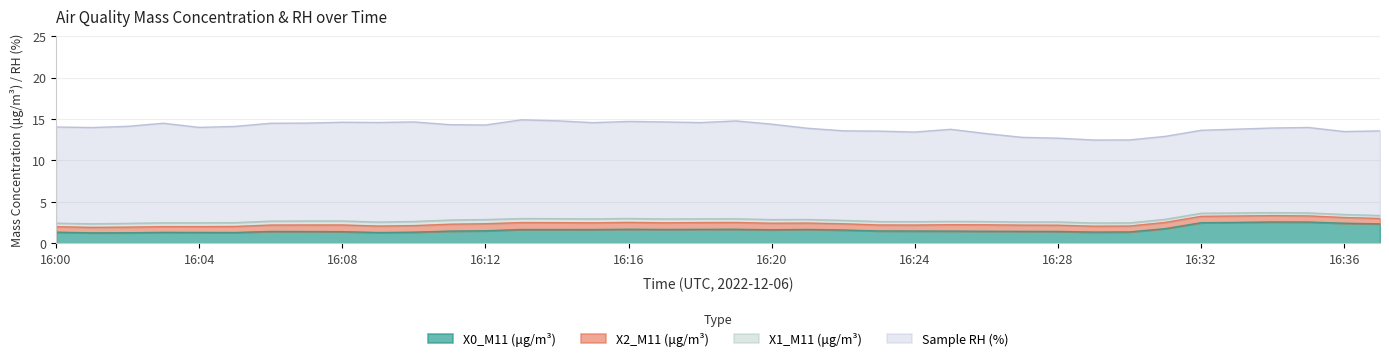

Rank the series at 16:08 from lowest to highest value.

X1_M11 (μg/m³), X2_M11 (μg/m³), X0_M11 (μg/m³), Sample RH (%)